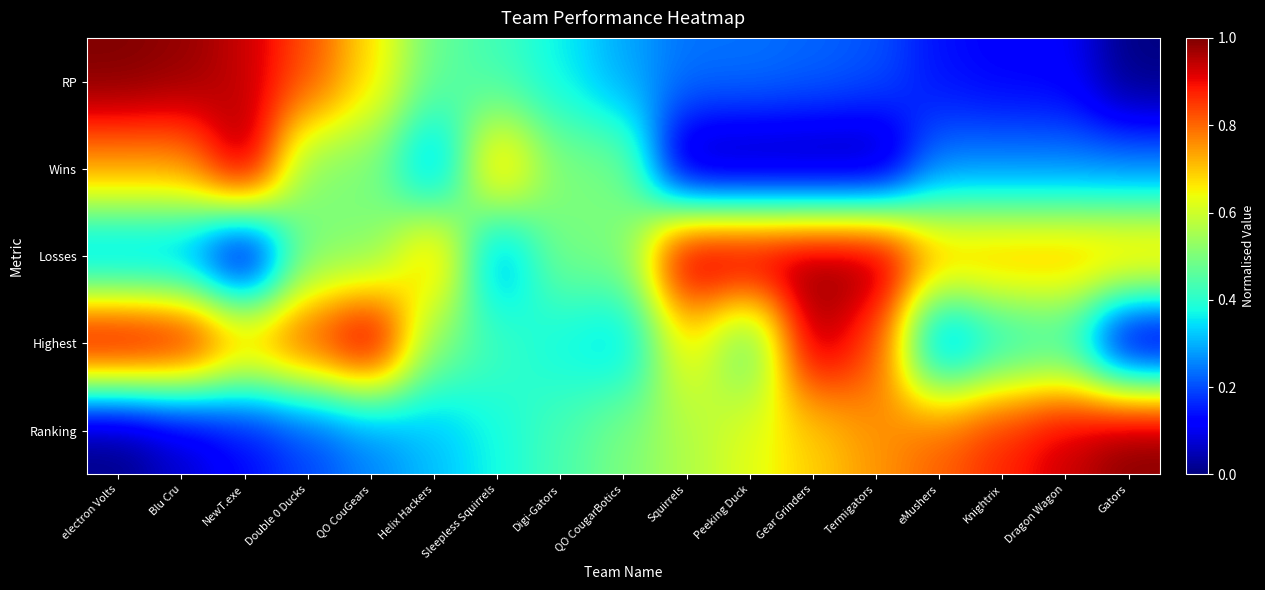

Count the number of categories in the chart.

17